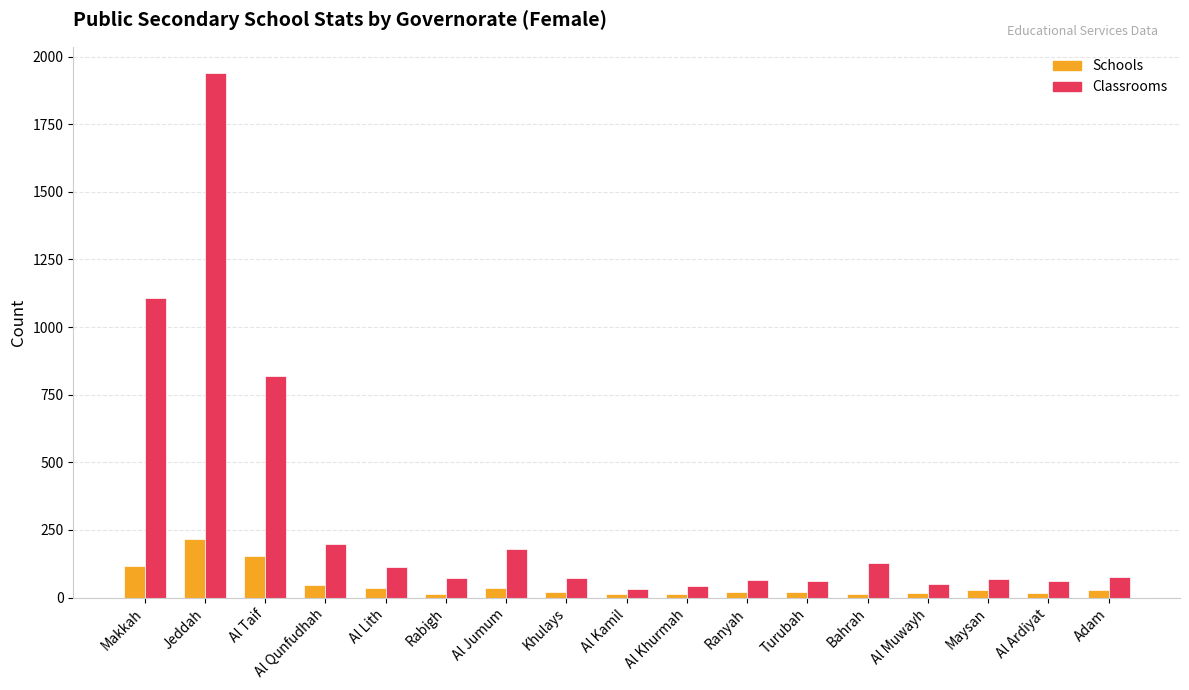

What is the label of the 4th bar from the right?

Al Muwayh